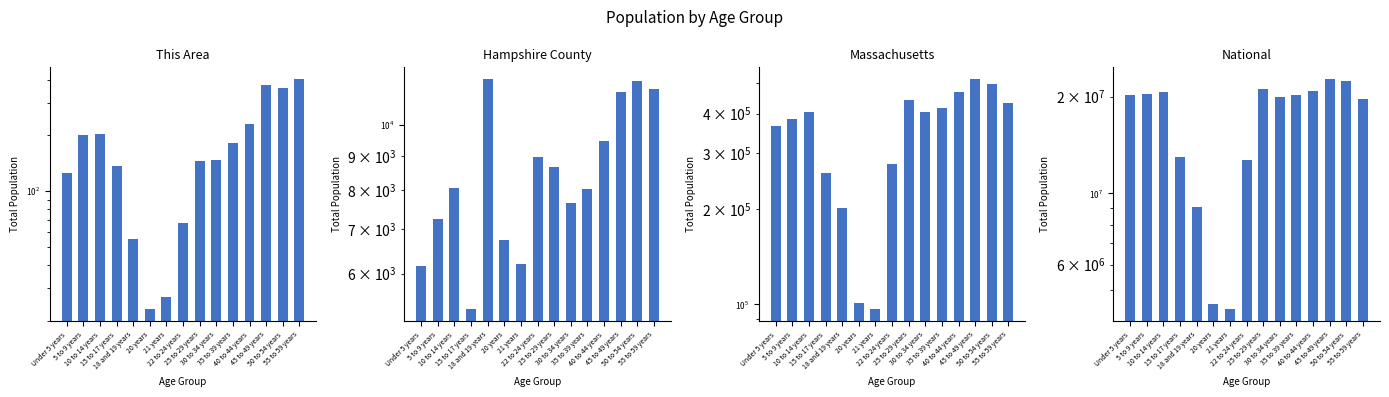

What is the label of the 3rd bar from the right?

45 to 49 years